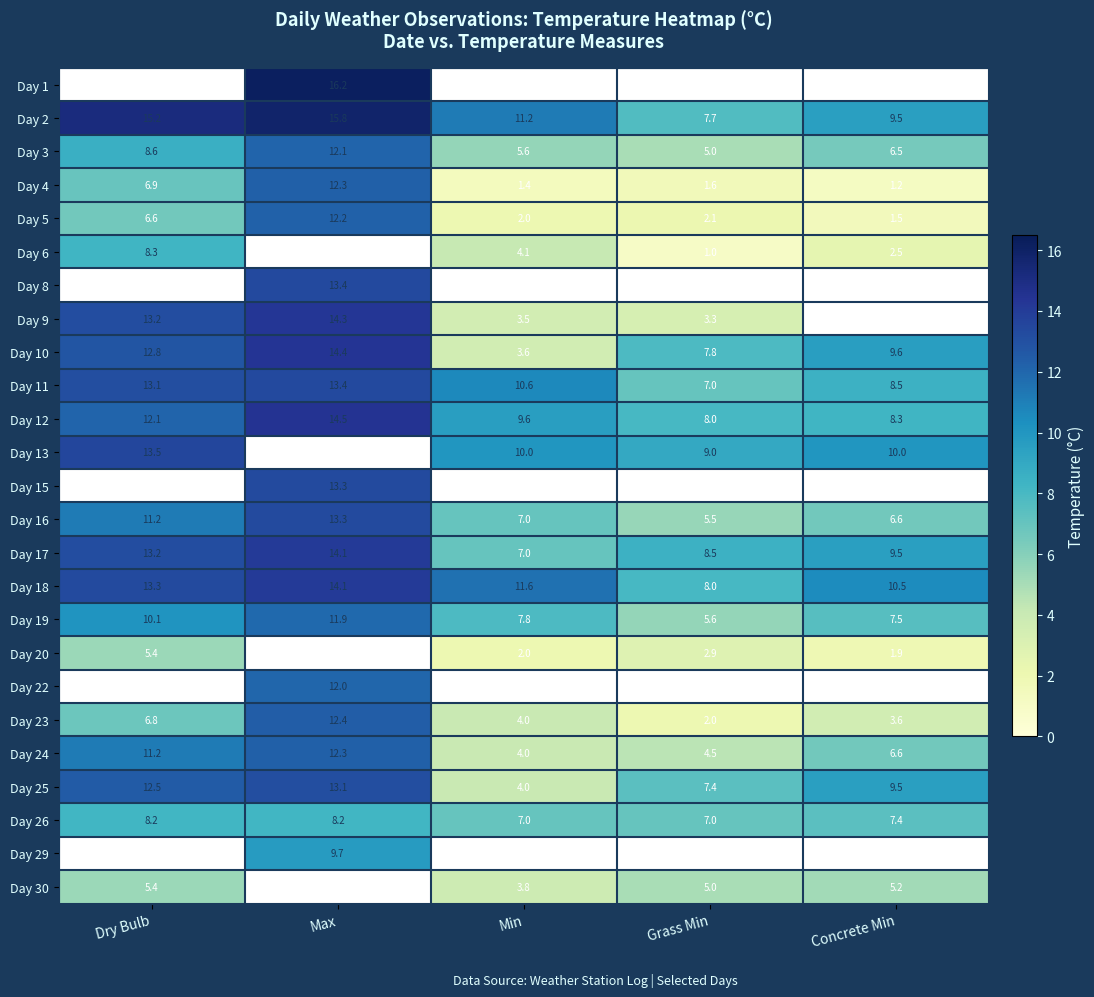

The Day 16 series shows 11.7 at Min. True or false?

False